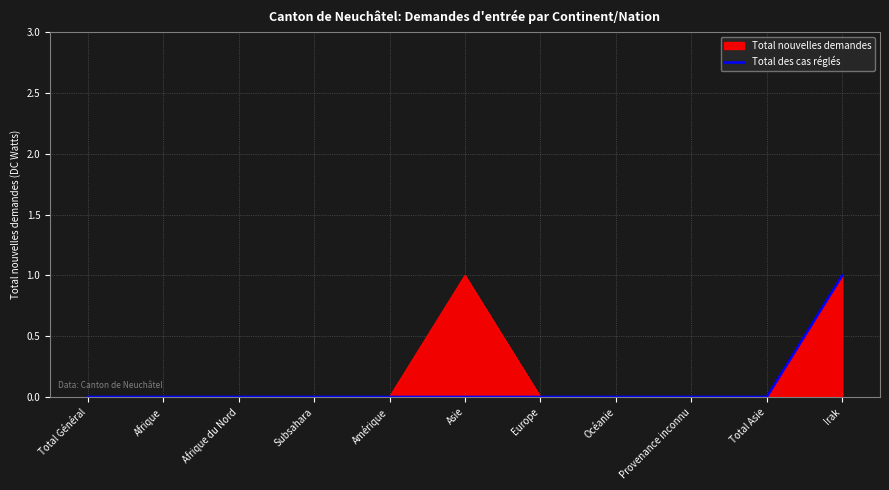

What is the difference between the maximum and second lowest values?

1